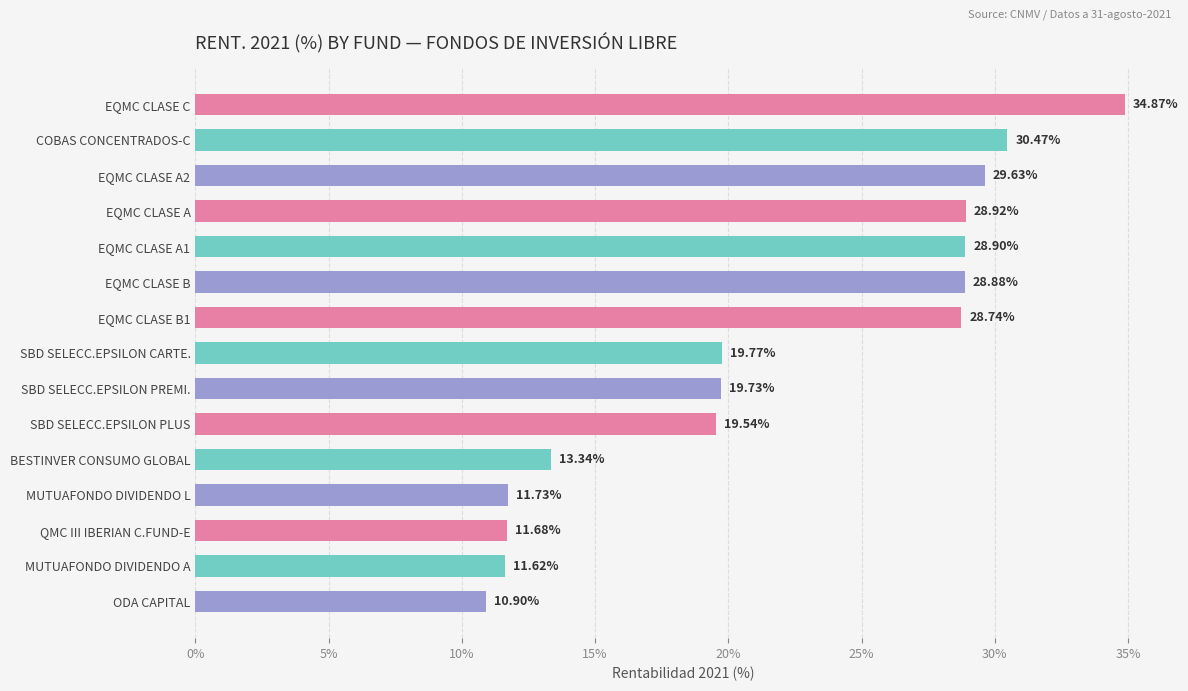

Approximately how many times larger is the value at EQMC CLASE A1 compared to EQMC CLASE A2?

1.0